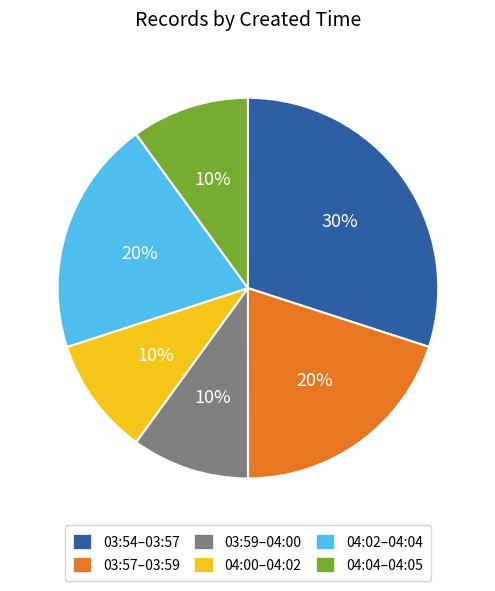

To the nearest percent, what is the difference between the largest and smallest slice percentages?

20%